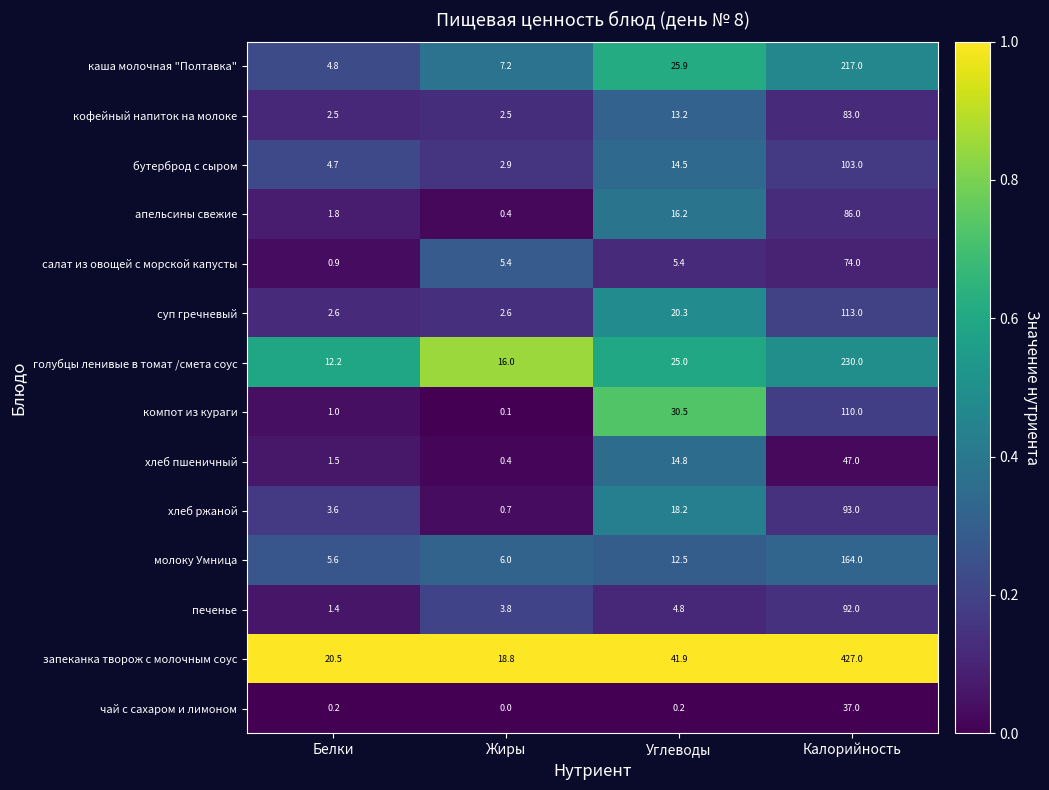

How many distinct data groups are displayed?

14